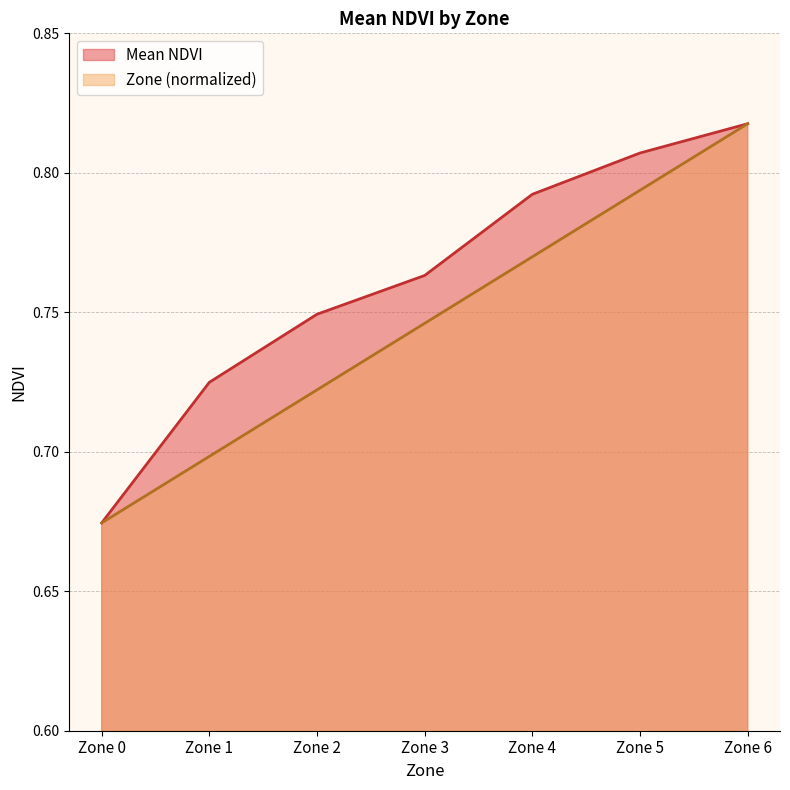

Does the chart display data point markers on the line(s)?

No